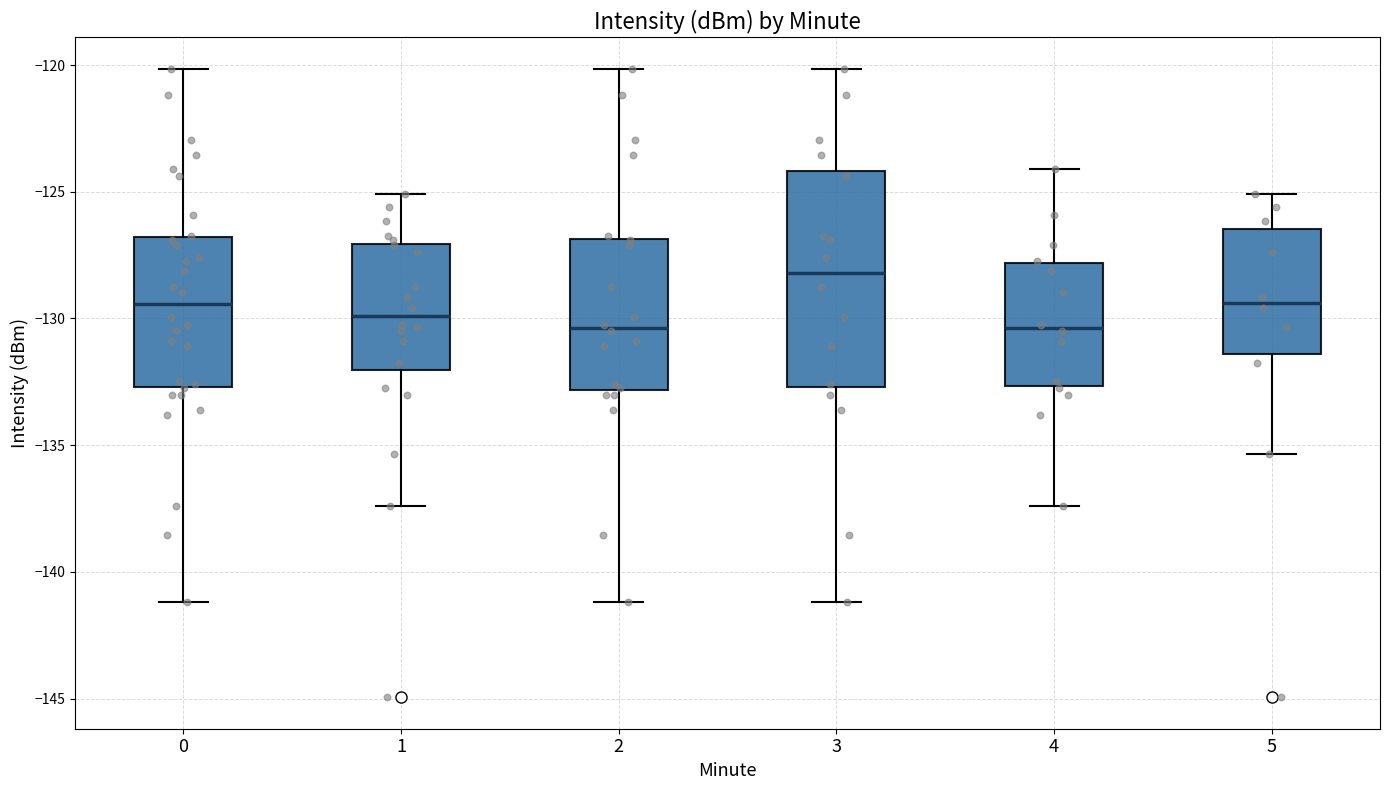

Comparing the boxes themselves (not the whiskers), which one is the tallest?

3